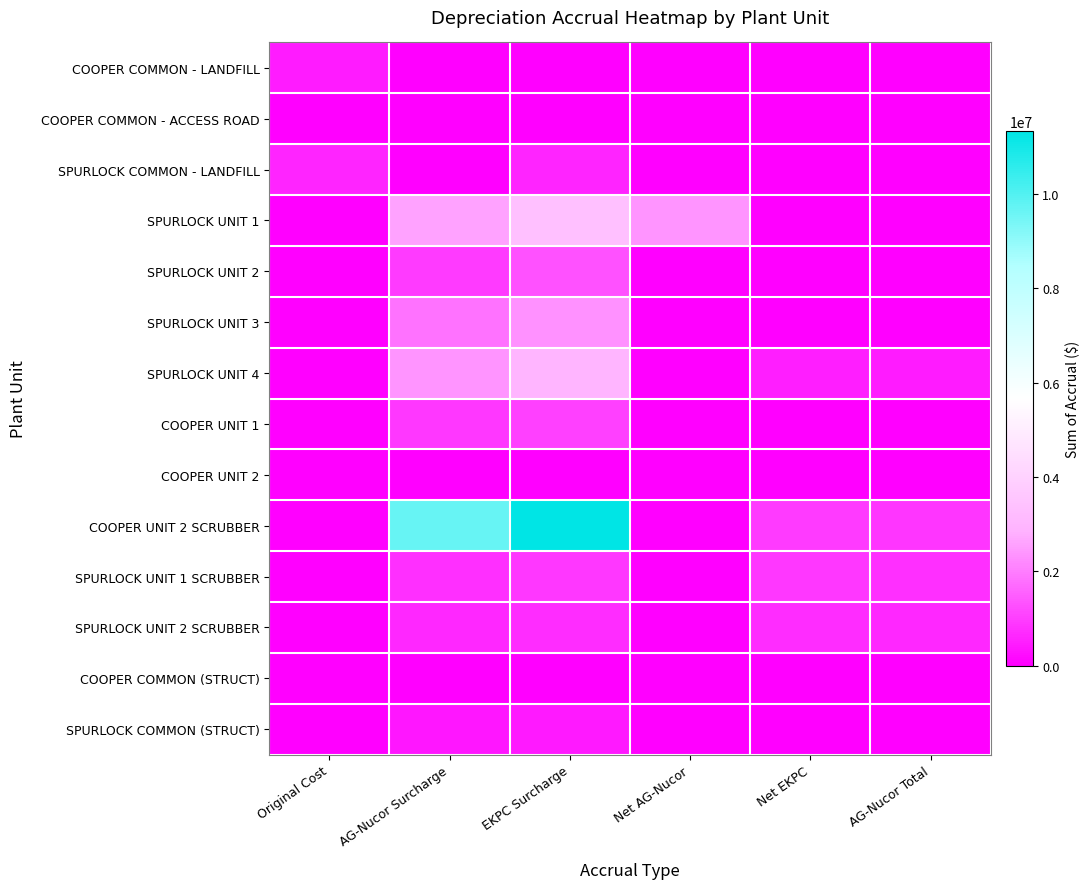

Rank the series at Net AG-Nucor from highest to lowest value.

SPURLOCK UNIT 1, COOPER COMMON - LANDFILL, COOPER COMMON - ACCESS ROAD, SPURLOCK COMMON - LANDFILL, SPURLOCK UNIT 2, SPURLOCK UNIT 3, SPURLOCK UNIT 4, COOPER UNIT 1, COOPER UNIT 2, COOPER UNIT 2 SCRUBBER, SPURLOCK UNIT 1 SCRUBBER, SPURLOCK UNIT 2 SCRUBBER, COOPER COMMON (STRUCT), SPURLOCK COMMON (STRUCT)